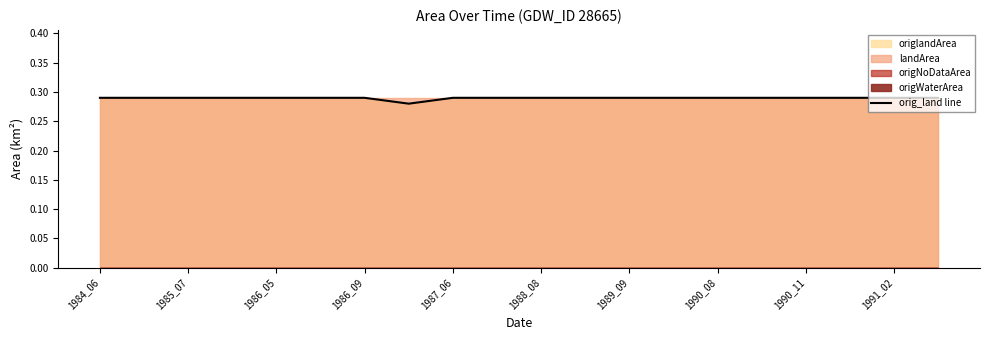

What is the smallest value displayed?

0.3